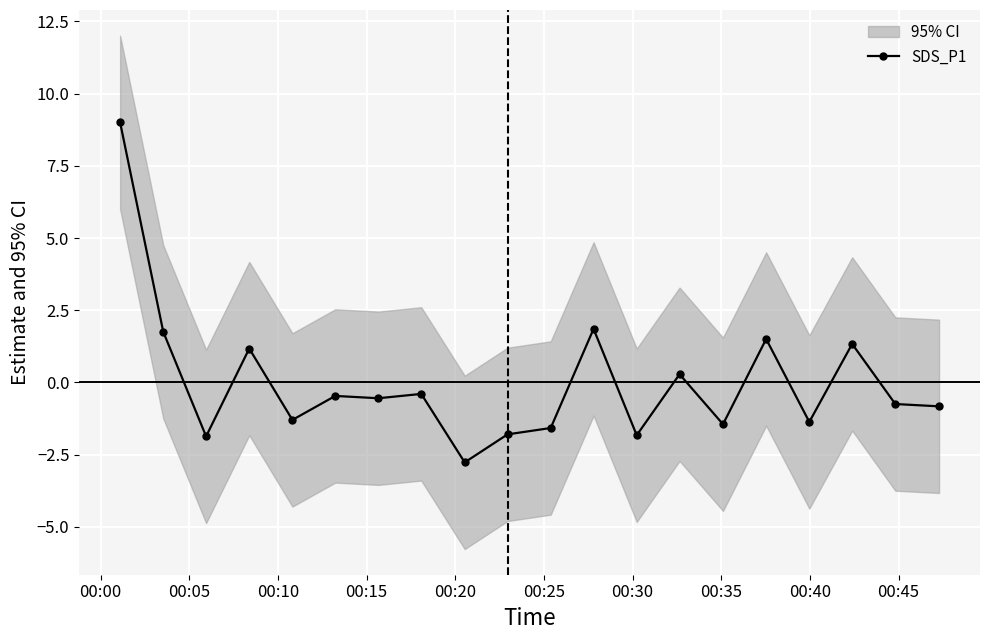

What is the value of the 12th point from the left?

1.9